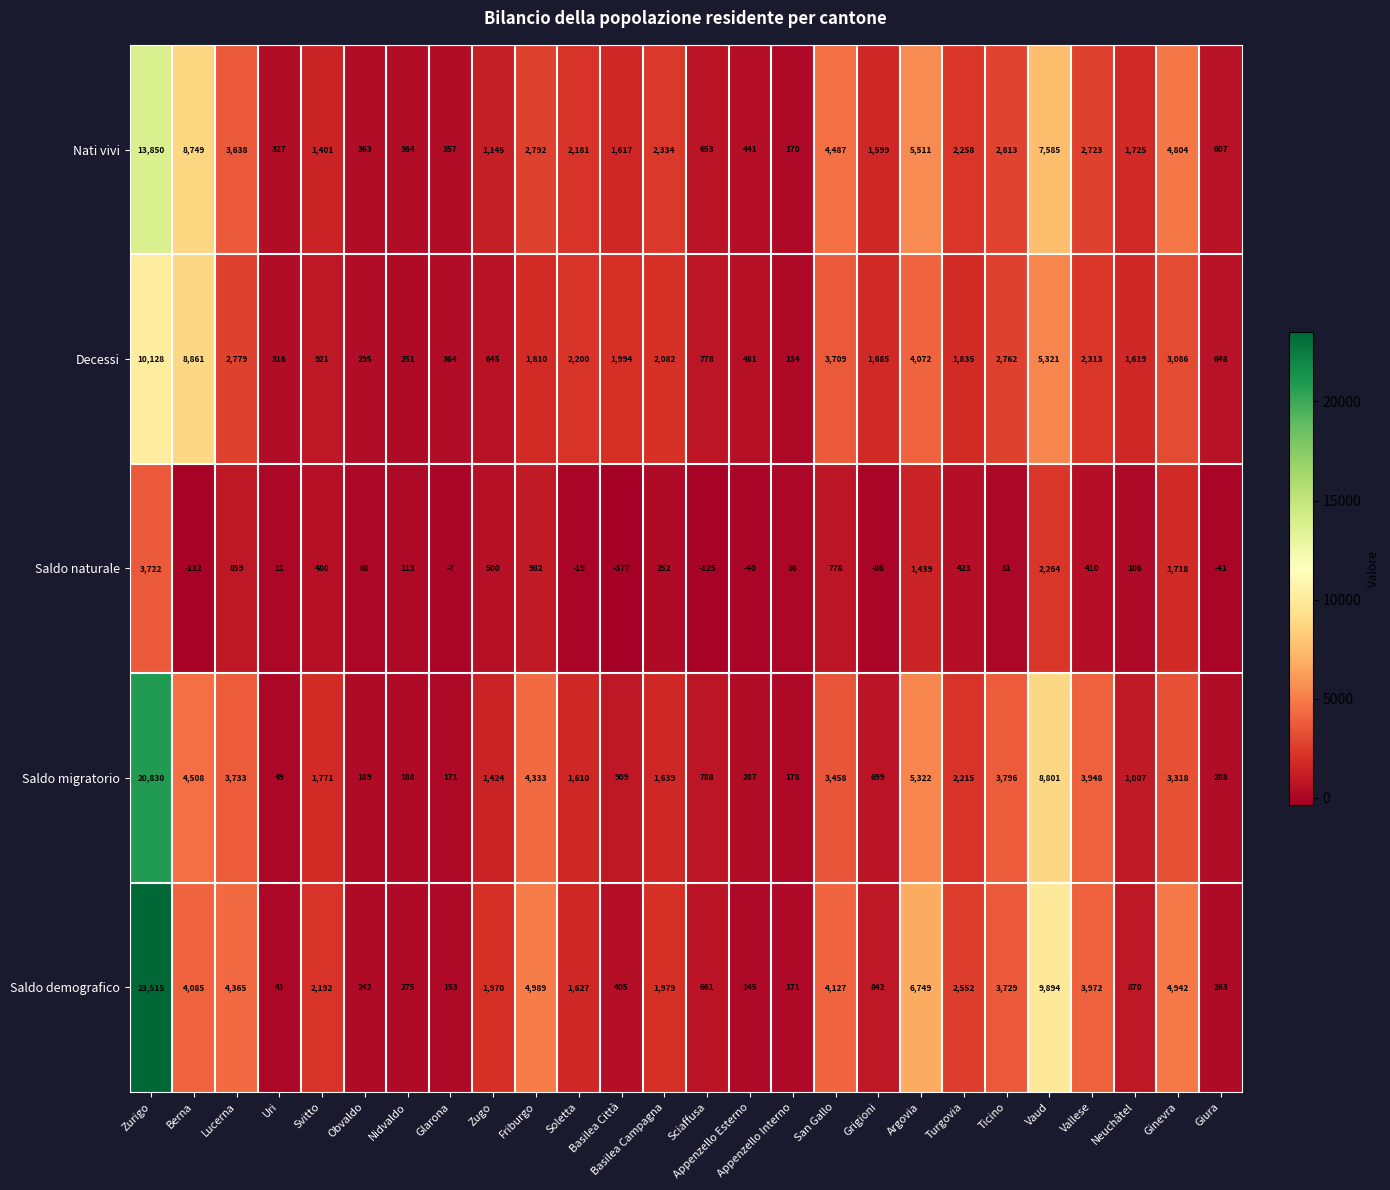

What is the sum of all Decessi values?

61089